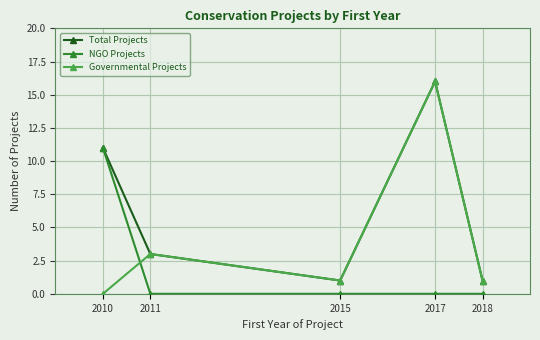

Which category has the highest value in the NGO Projects series?

2010